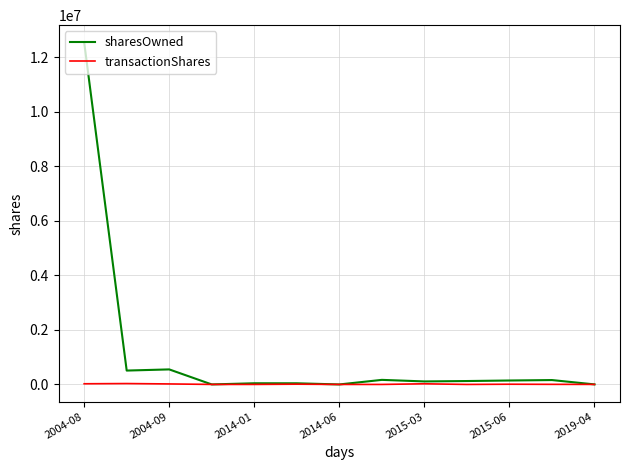

List the series in order of their peak value, highest first.

sharesOwned, transactionShares